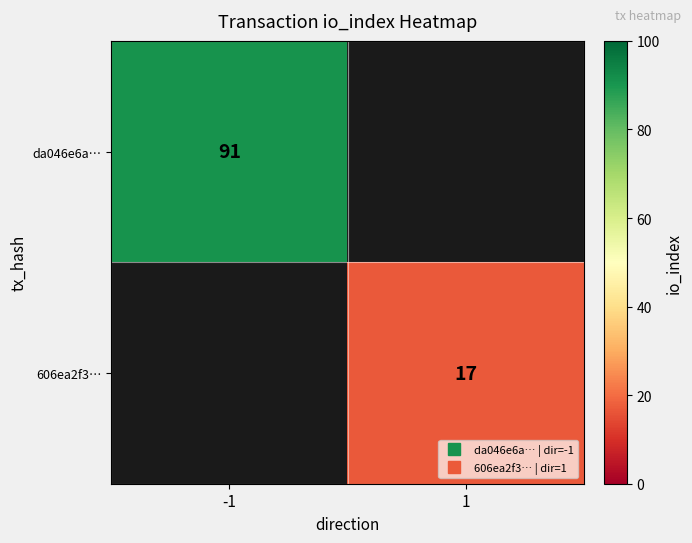

What is the greatest value displayed?

91.0